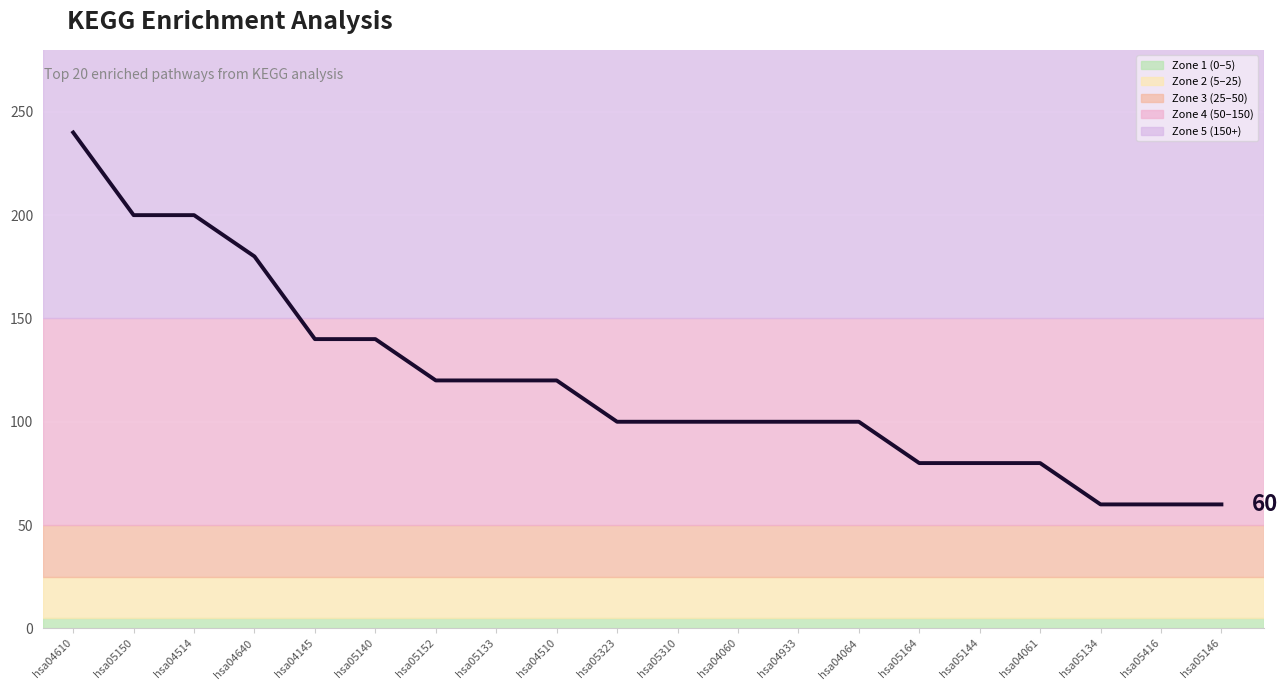

What is the sum of the values at hsa04640 and hsa04610?

420